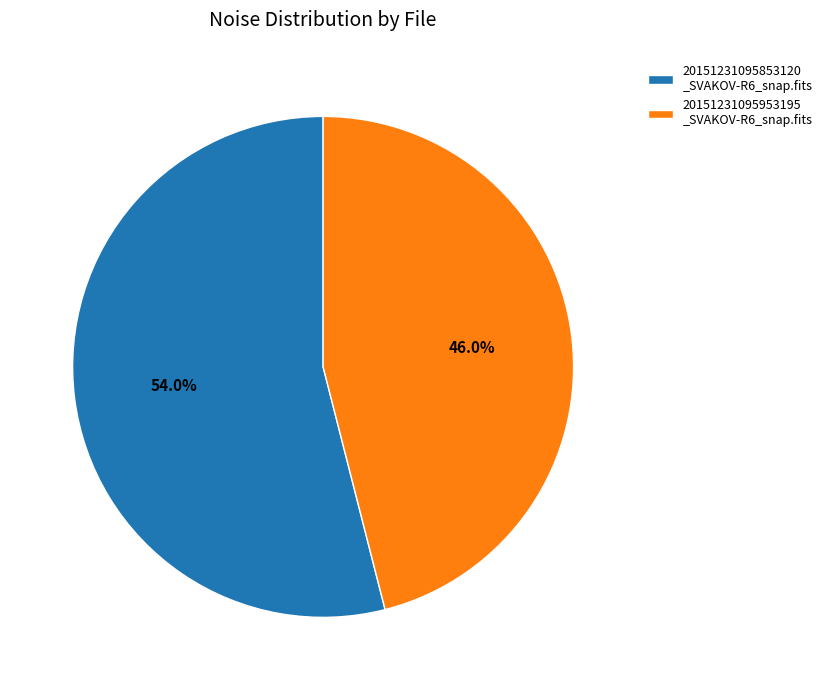

Do 20151231095853120 _SVAKOV-R6_snap.fits and 20151231095953195 _SVAKOV-R6_snap.fits together represent more than half of the pie?

Yes